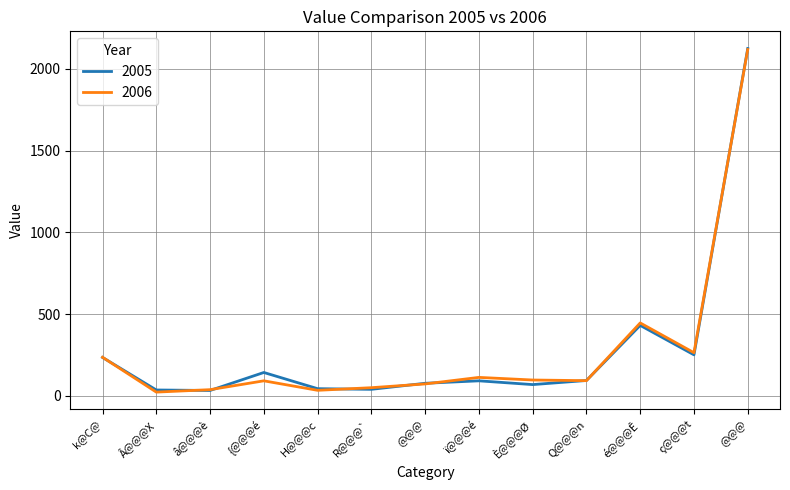

True or false: 2005 and 2006 intersect in this chart.

True